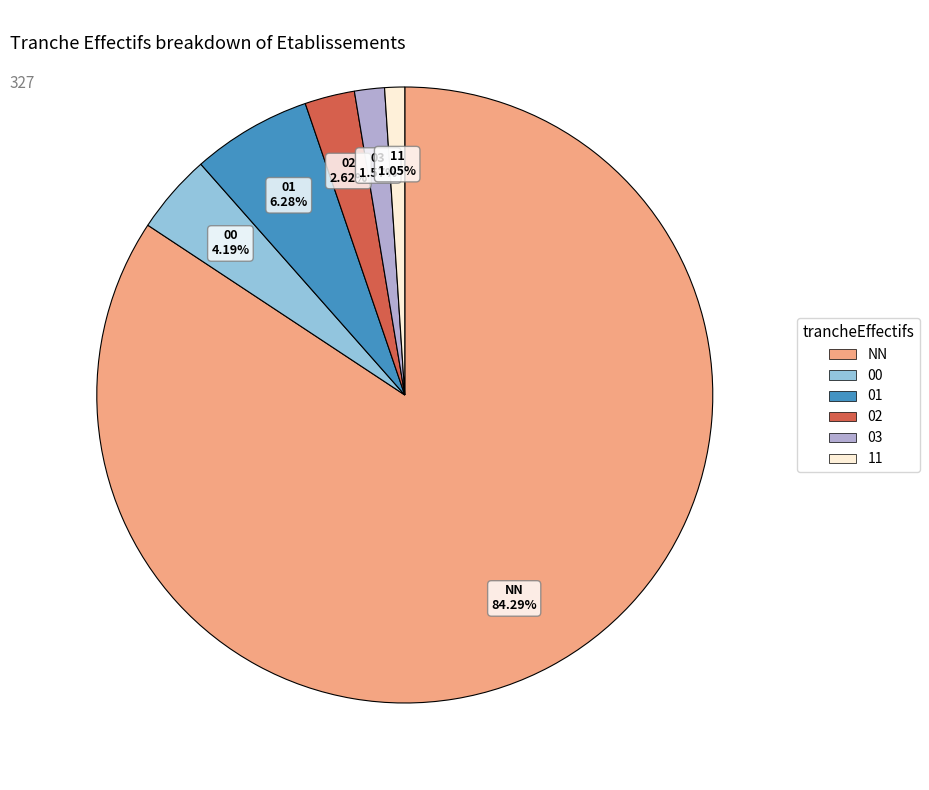

Between 03 and 11, which is larger?

03